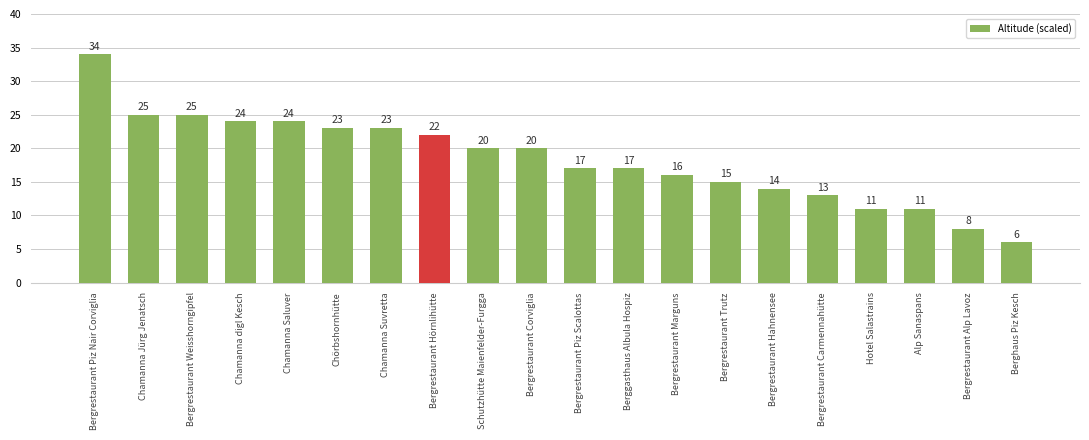

What is the average value?

18